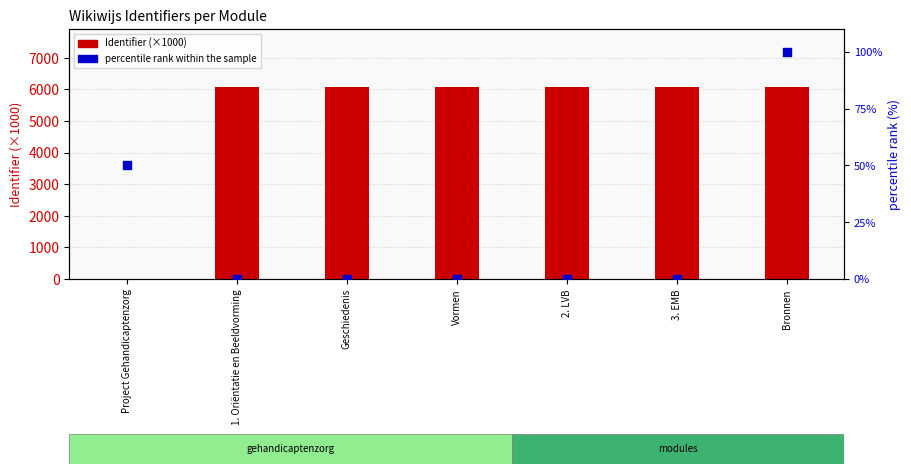

At which category is the sum across all series the highest?

Bronnen